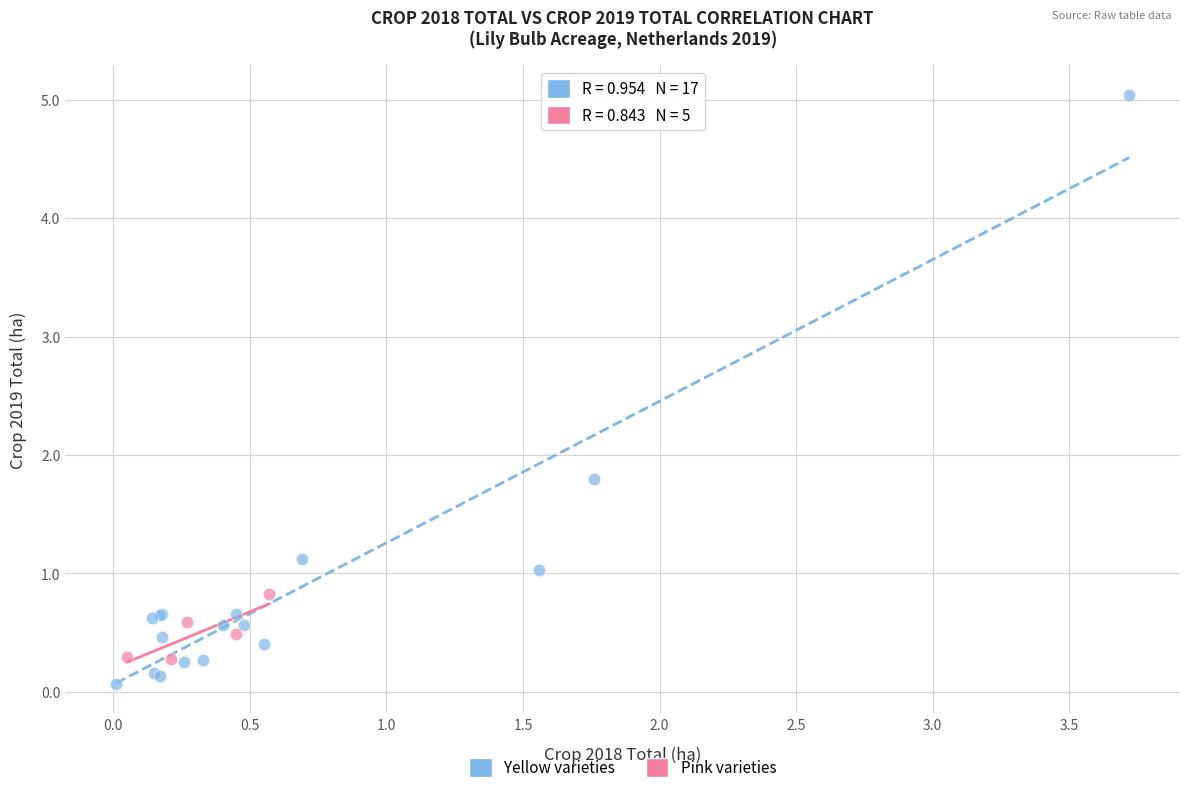

What are all the series names shown in the legend?

Yellow varieties, Pink varieties